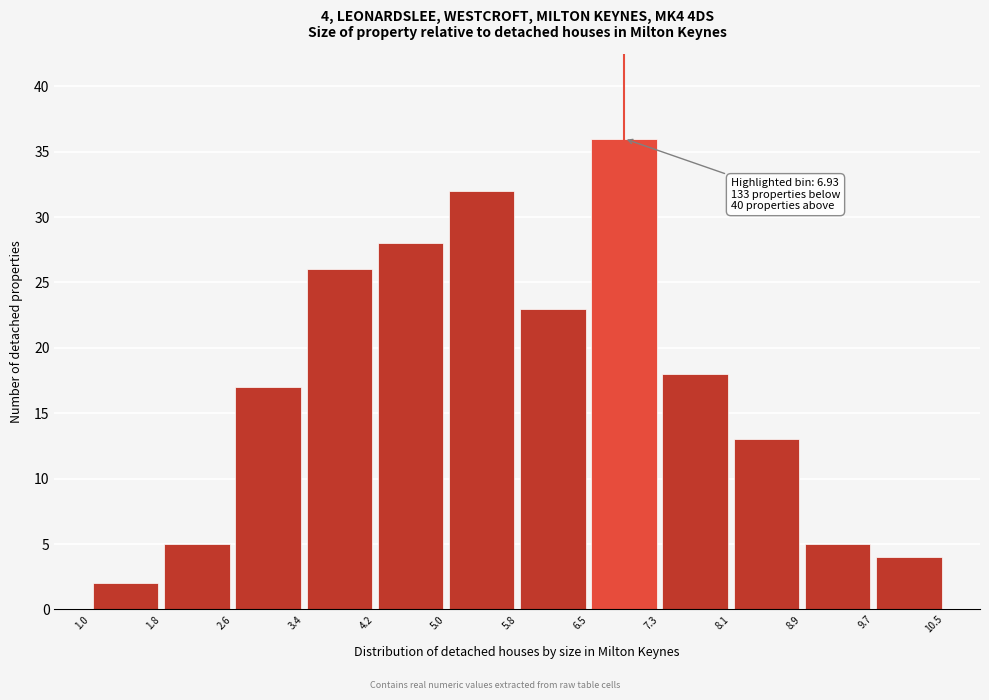

Which range on the x-axis has the tallest bar?

6.5 to 7.3